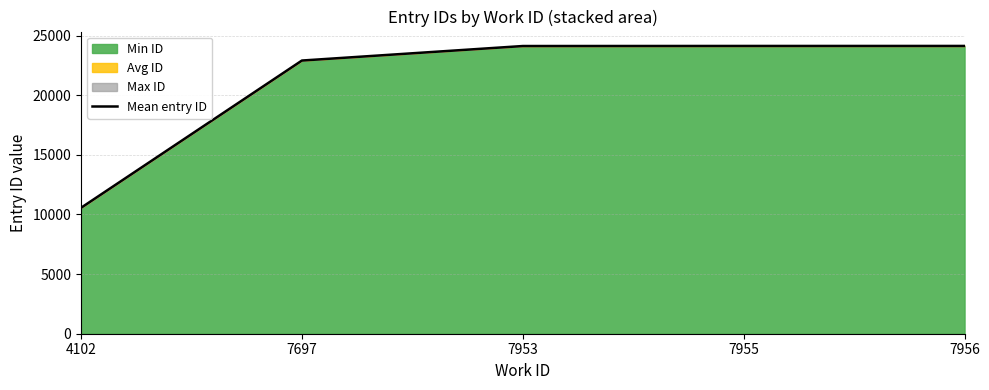

Where does the data first go above 24121?

7955